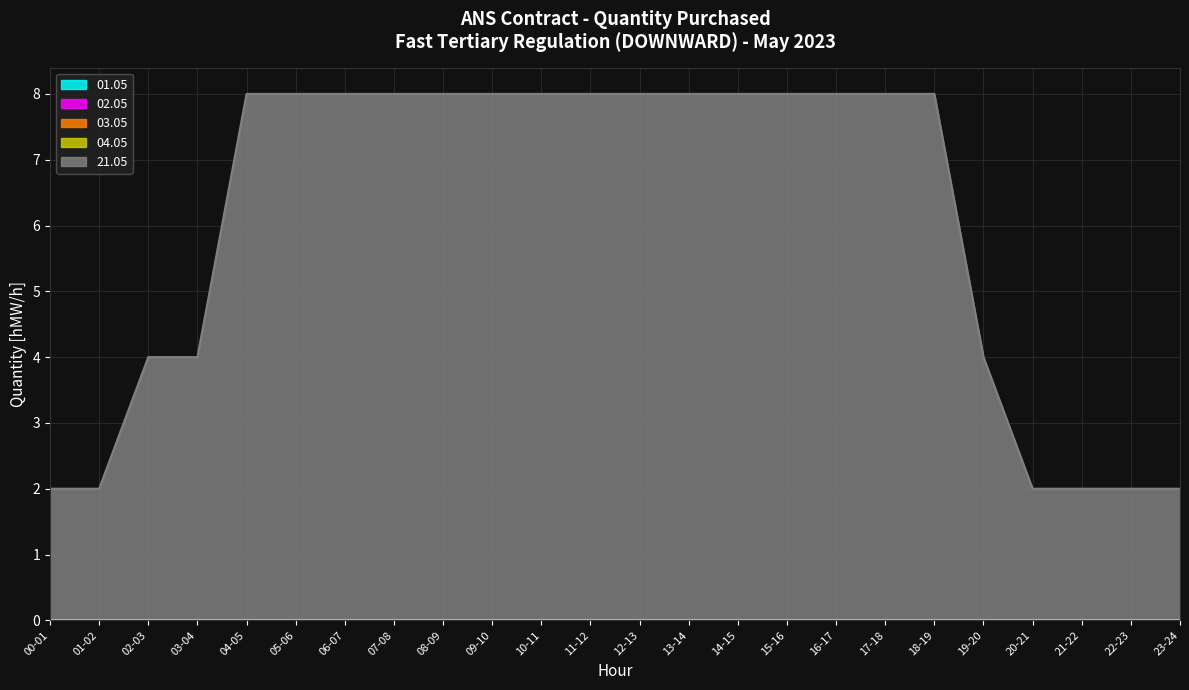

At which label does 03.05 reach its minimum?

00-01